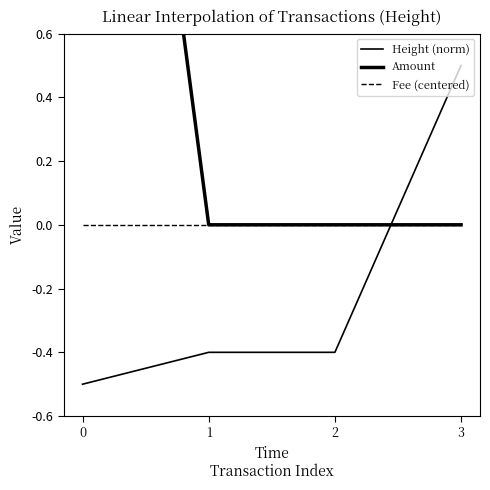

Rank the series by their average value, from highest to lowest.

Amount, Fee (centered), Height (norm)